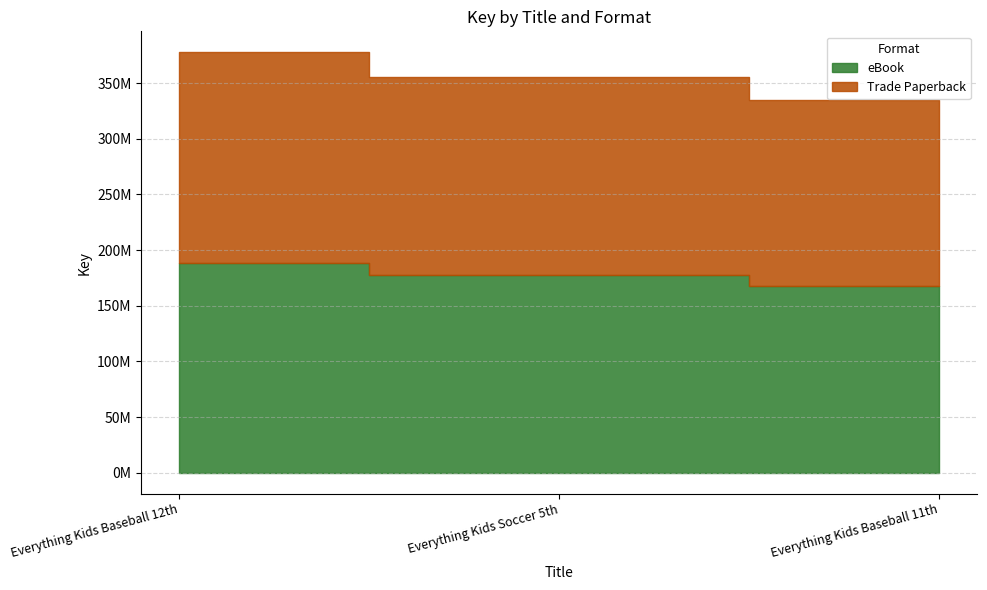

How many lines are shown in the chart?

2